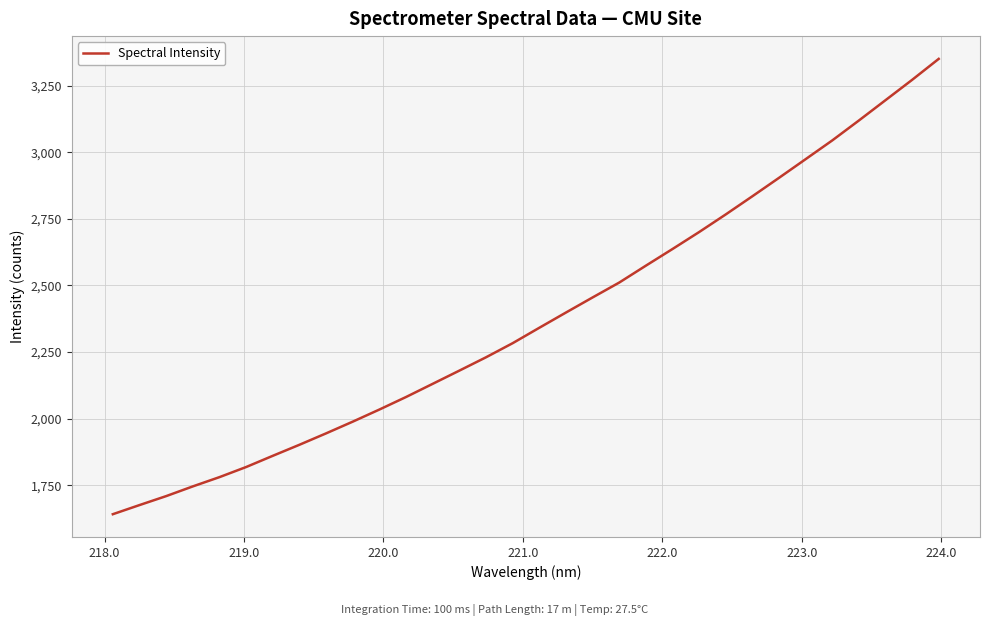

Reading right to left, list all the values displayed in this chart.

3350.2	3271.4	3195.1	3118.9	3044.2	2973.9	2903.8	2834.7	2766.6	2700.4	2636.8	2574.3	2510.9	2455.0	2398.4	2341.2	2283.4	2230.5	2180.5	2130.9	2081.5	2034.5	1989.0	1945.0	1902.2	1860.7	1818.6	1780.7	1745.9	1709.4	1675.8	1641.5